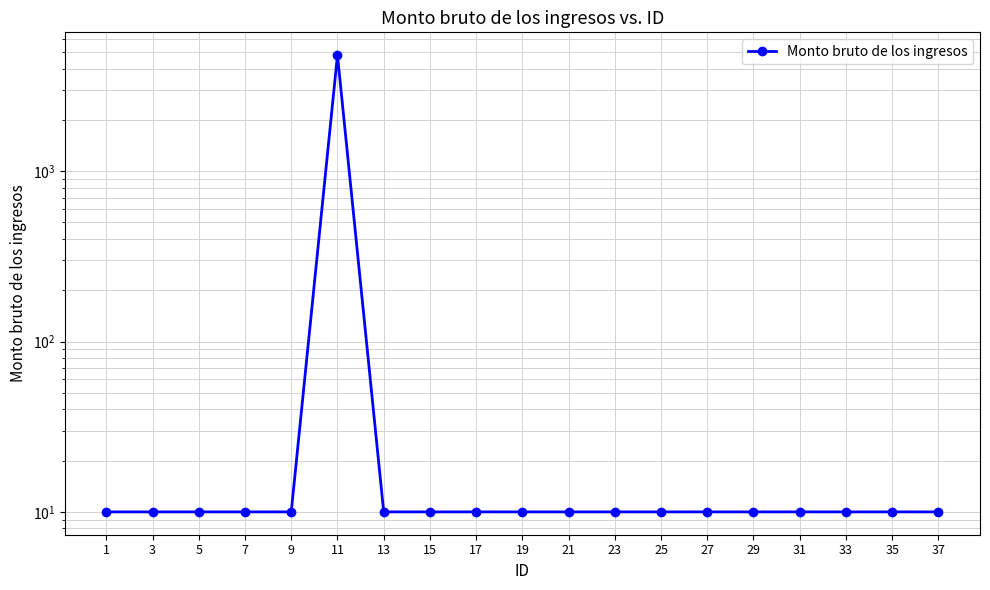

How many data points does each series have?

19